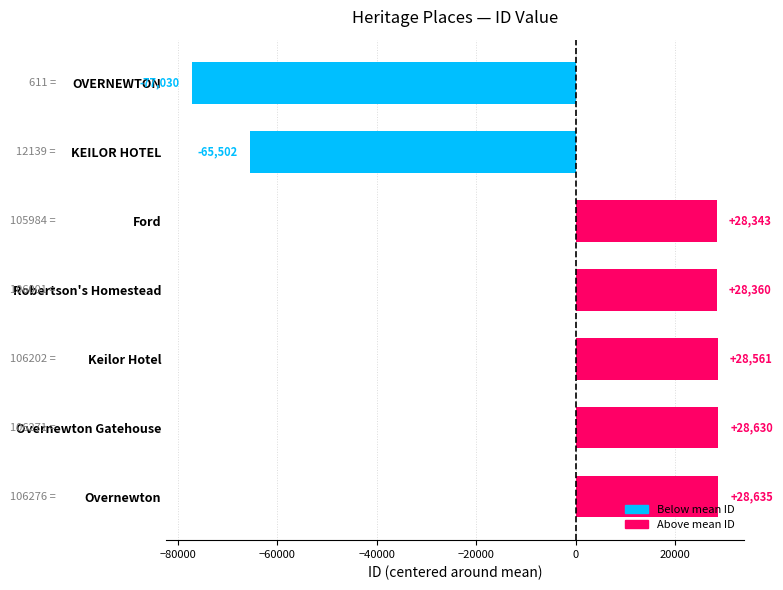

Which label corresponds to the largest value in the chart?

Overnewton